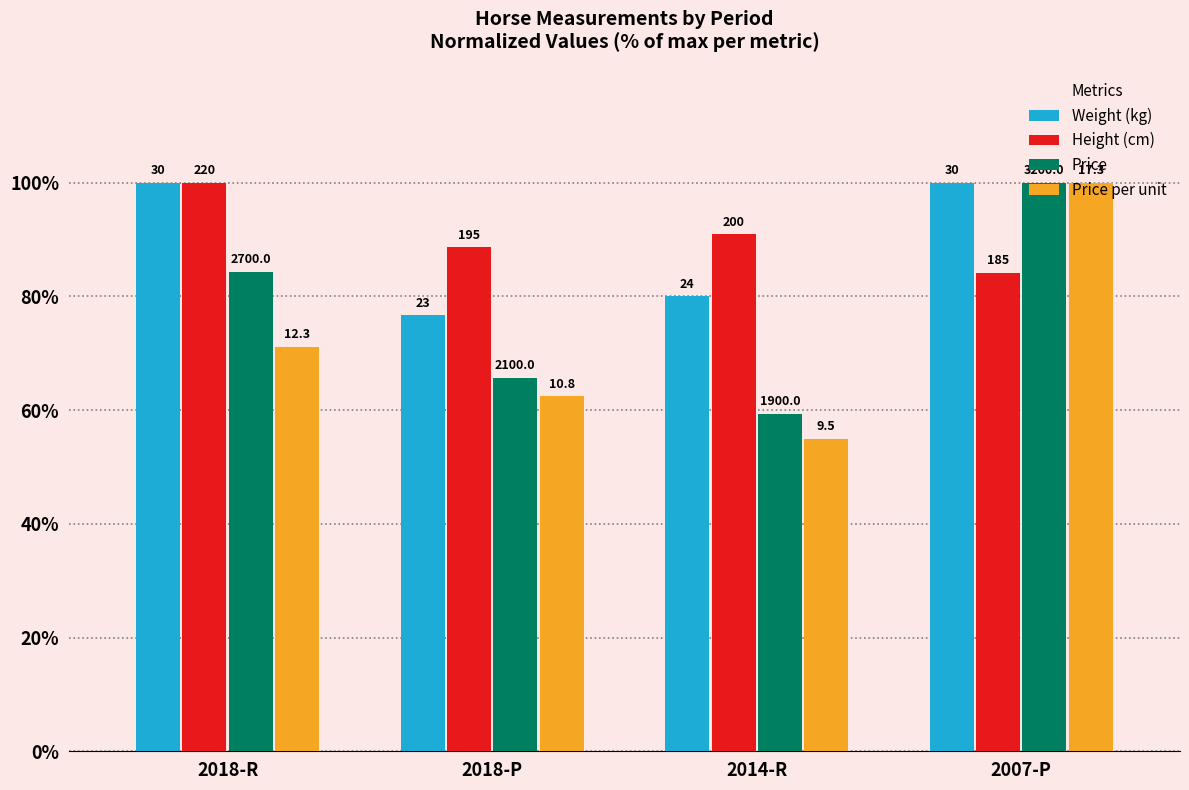

What is the sum of the Height (cm) values at 2018-R and 2007-P?

184.1